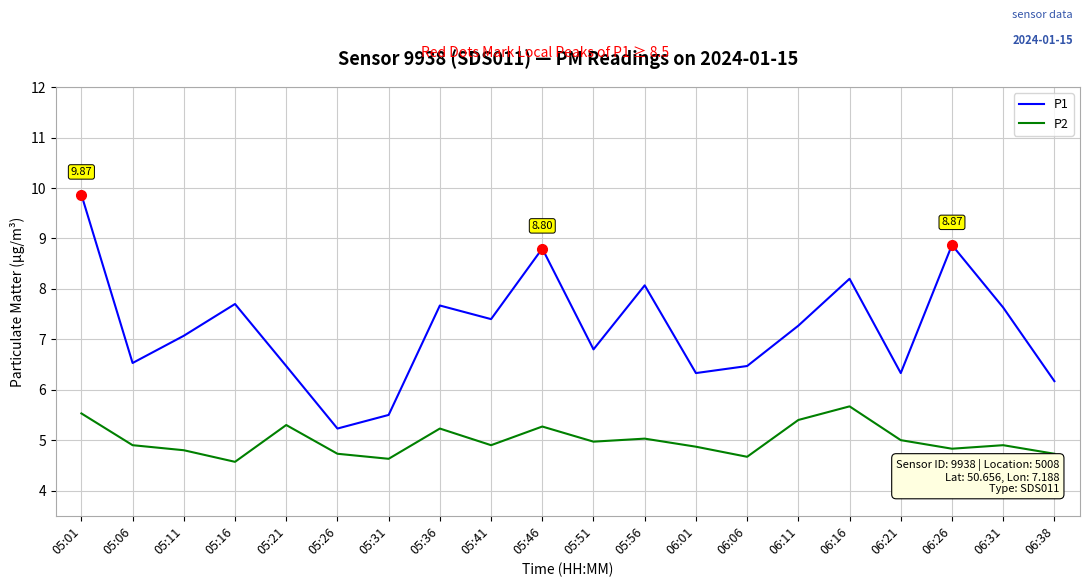

What is the sum of the P2 values at 05:36 and 06:01?

10.1